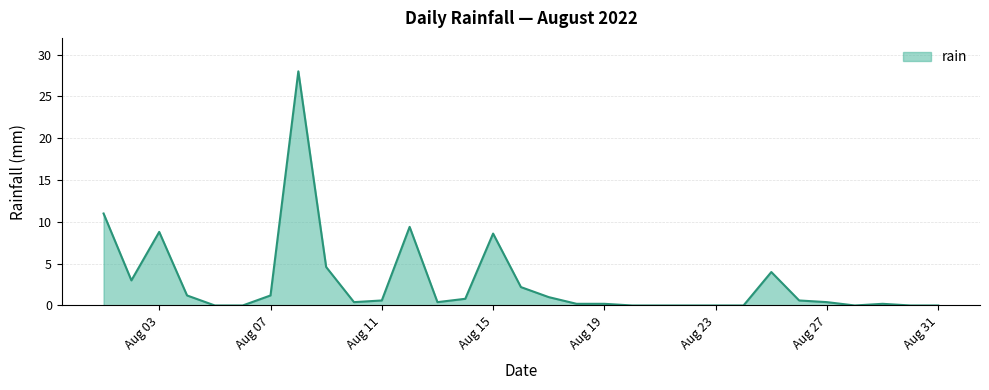

What is the average value?

2.8